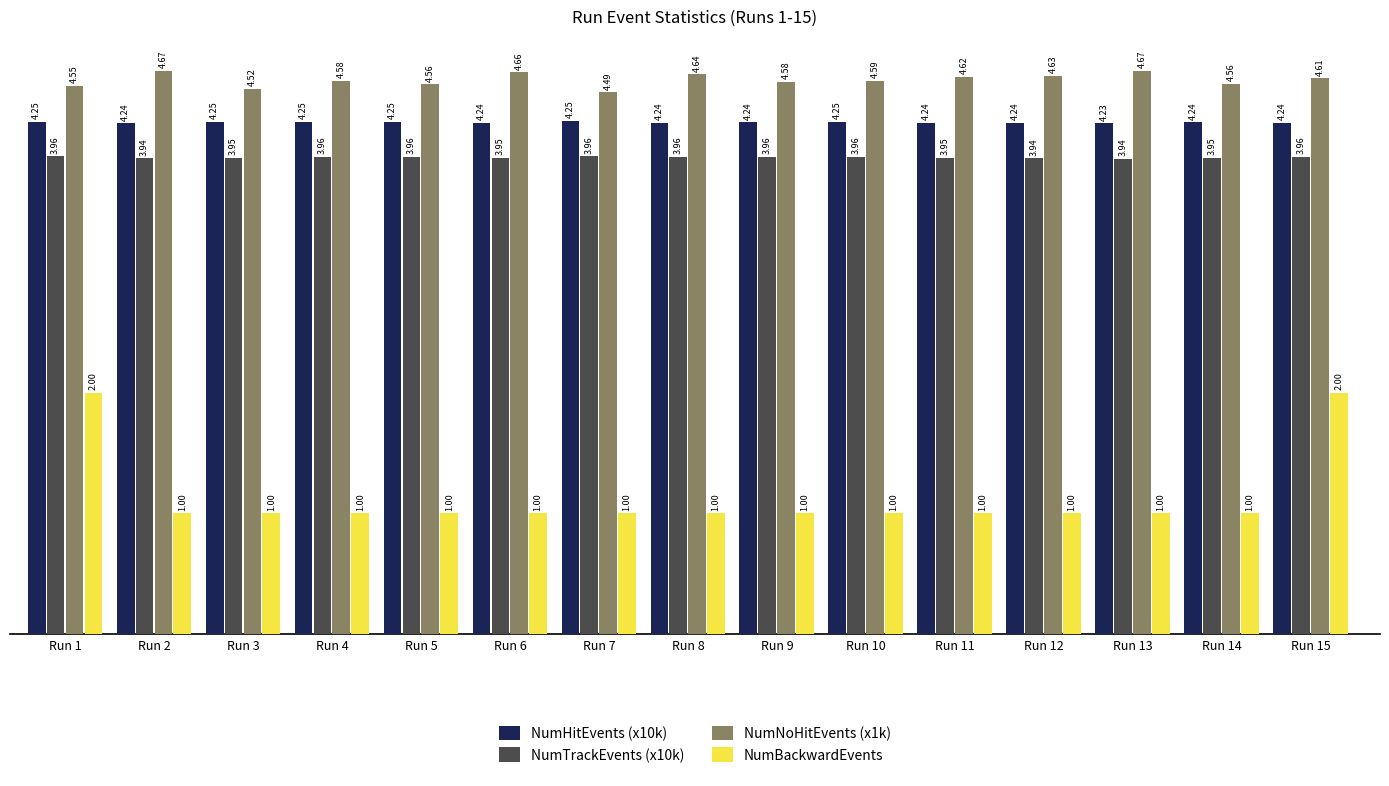

What is the sum of all NumTrackEvents (x10k) values?

59.3